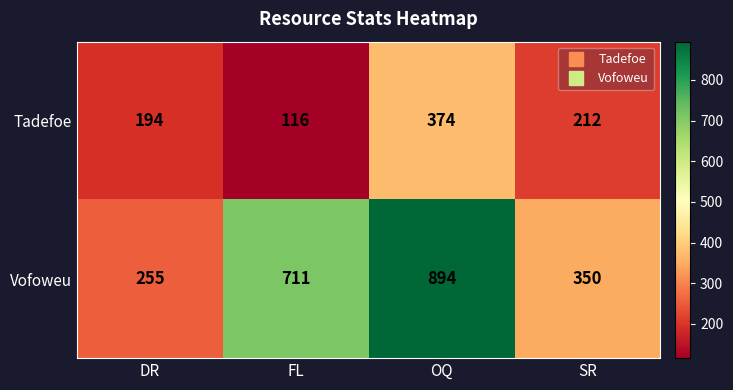

At which category does the chart reach its peak across all series?

OQ